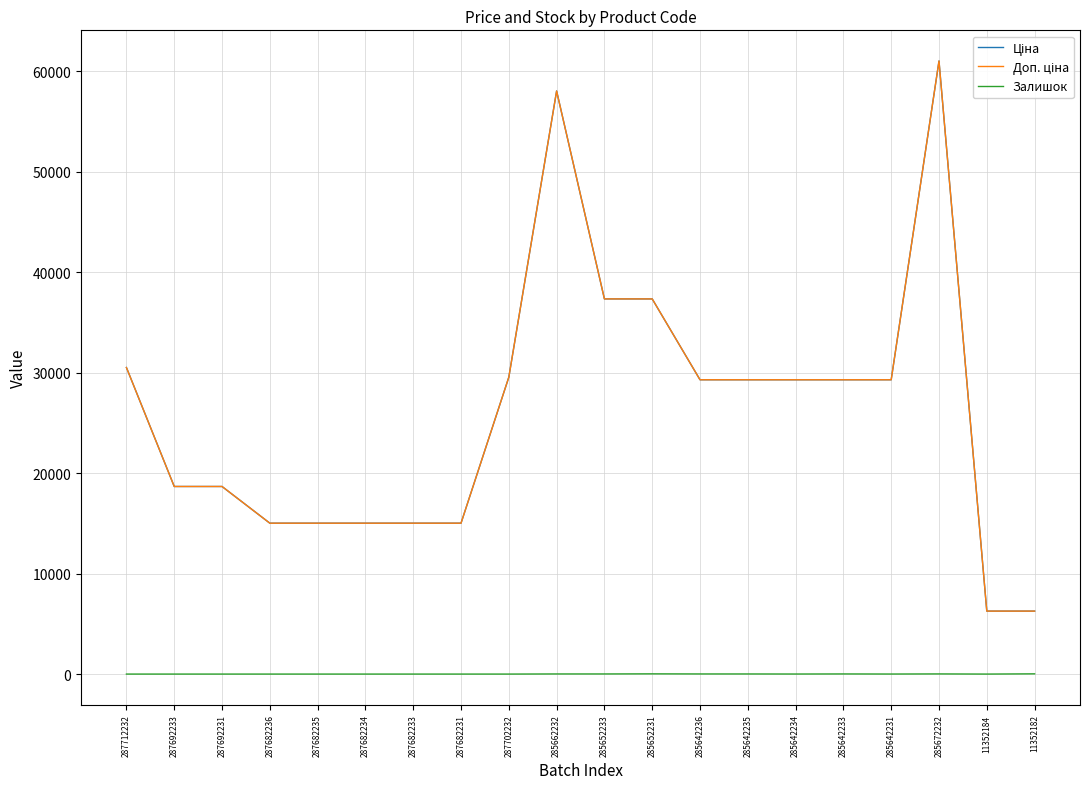

Which series has the largest range (max minus min)?

Ціна